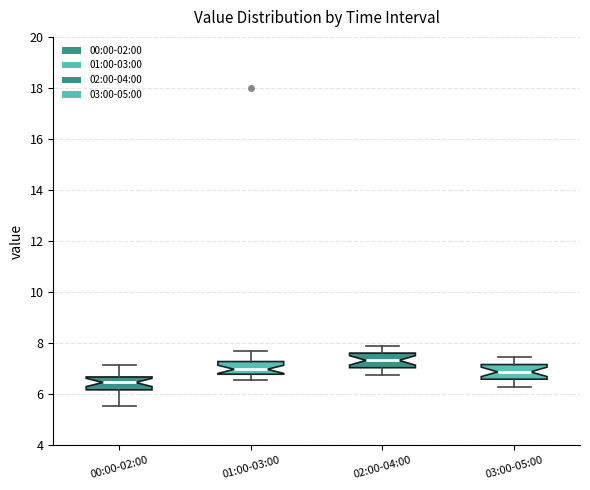

Reading left to right, transcribe this box plot: for each box, give where its median line is, the range the box spans, and where its two whiskers end, as read against the y-axis. The values are not printed on the chart, so give them approximately, as read against the axis.

00:00-02:00: median 6.4, box 6.2 to 6.6, whiskers 5.6 to 7.2
01:00-03:00: median 7.0, box 6.8 to 7.2, whiskers 6.6 to 7.8
02:00-04:00: median 7.4, box 7.0 to 7.6, whiskers 6.8 to 8.0
03:00-05:00: median 6.8, box 6.6 to 7.2, whiskers 6.4 to 7.4